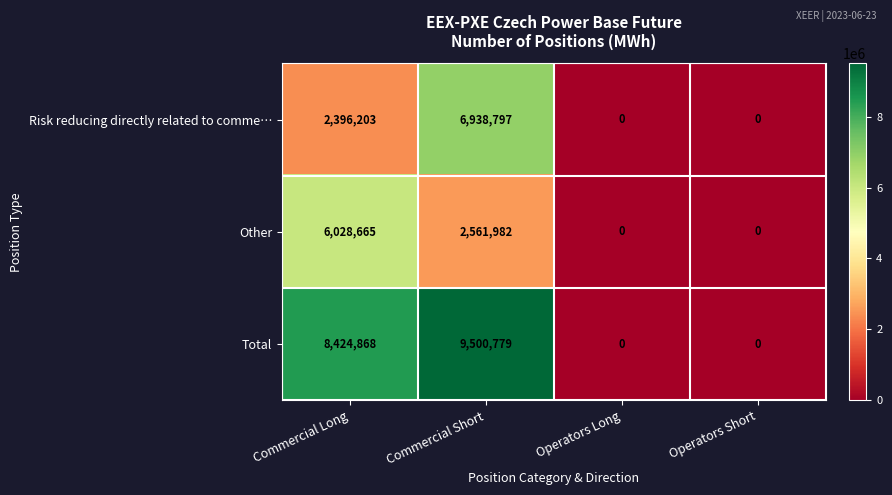

True or false: Other has a value of 0 at Operators Long.

True